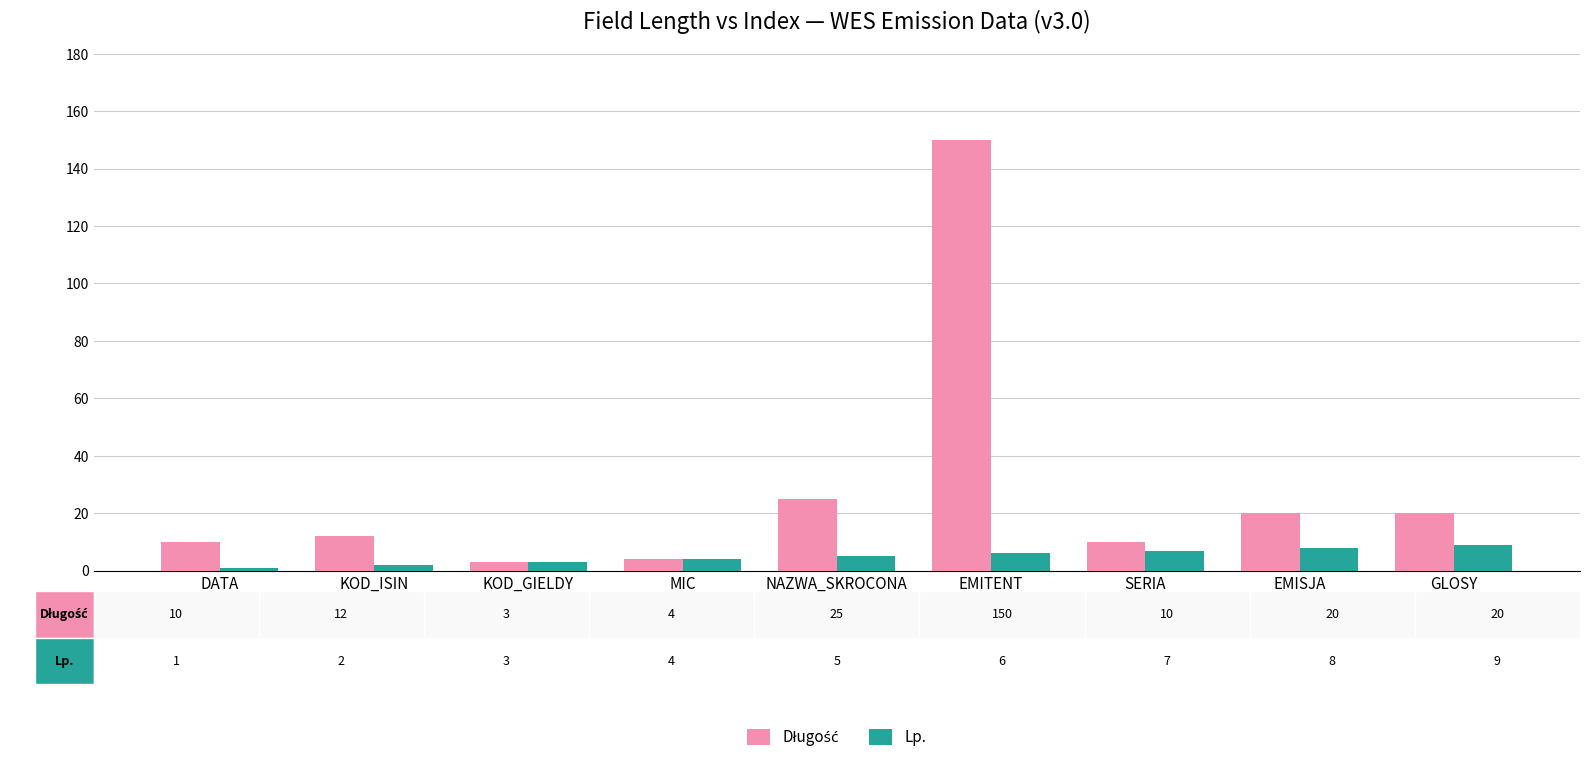

Which category has the highest value across all series?

EMITENT